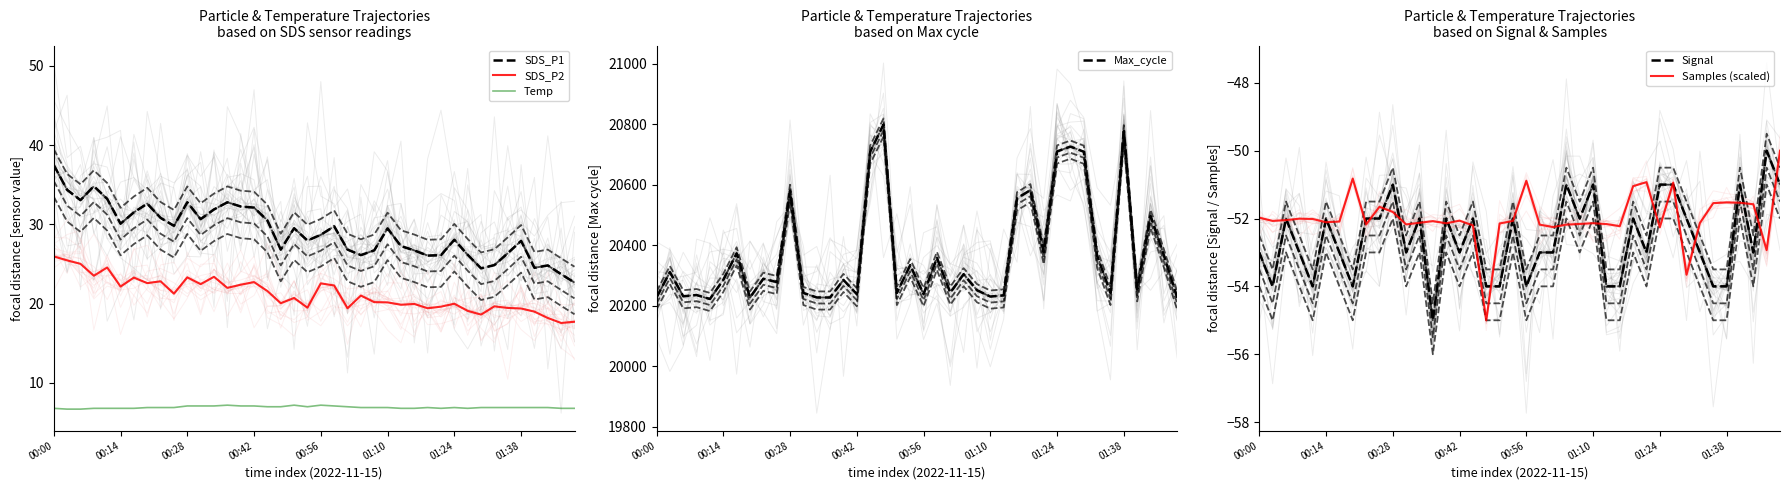

At which label does SDS_P2 first exceed 21?

00:00